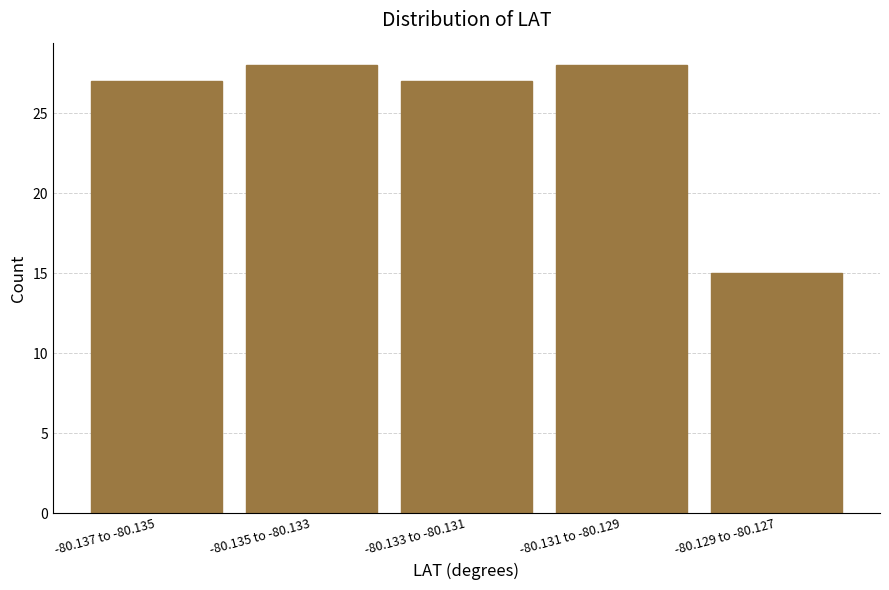

Reading right to left, extract all data points from this chart.

-80.129 to -80.127=15	-80.131 to -80.129=28	-80.133 to -80.131=27	-80.135 to -80.133=28	-80.137 to -80.135=27